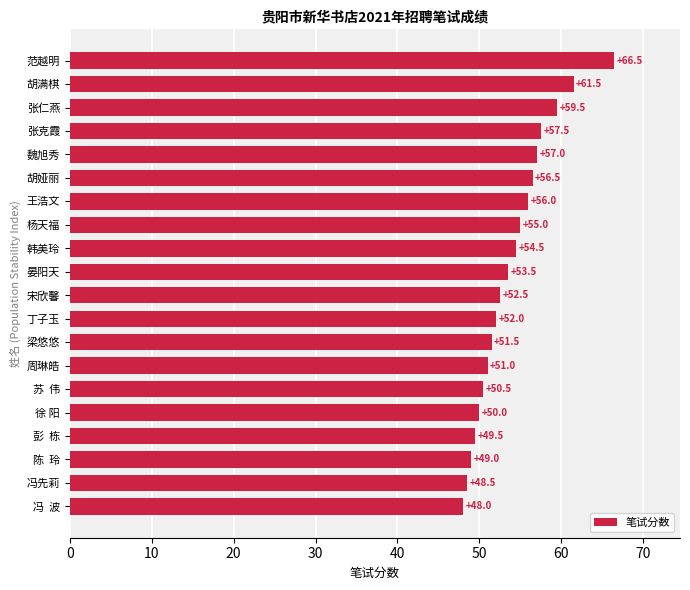

What position from the bottom is 魏旭秀?

16